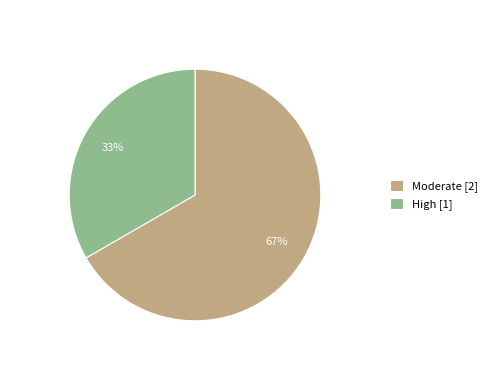

To the nearest percent, what is the average slice percentage?

50%